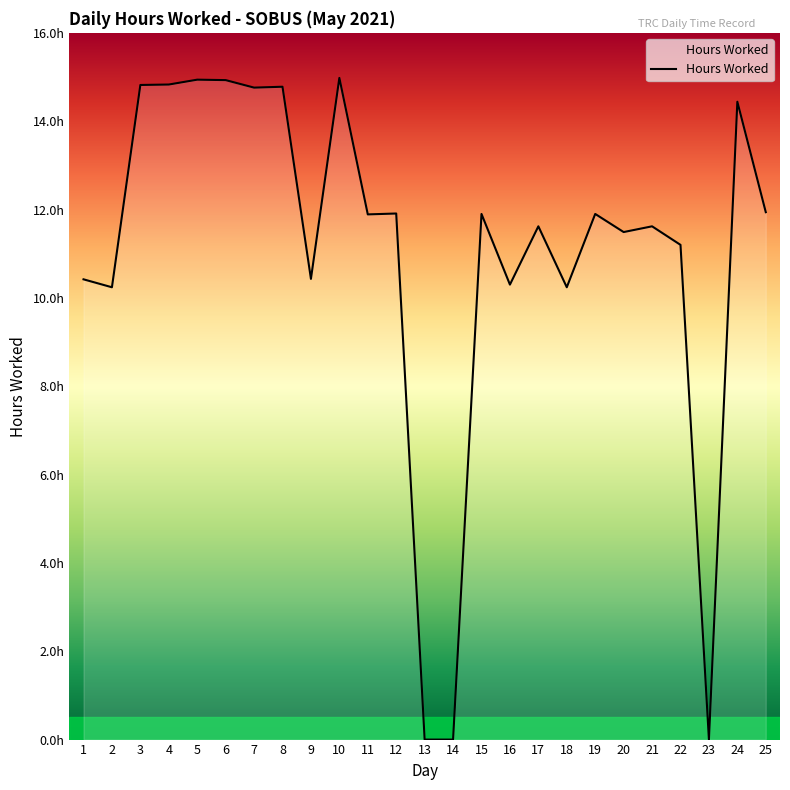

Is it true that the value at 9 is 10.4?

True